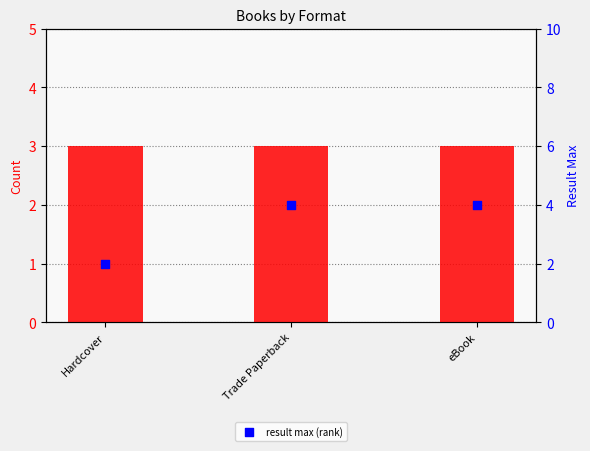

Which series reaches the maximum Y coordinate?

result max (rank)